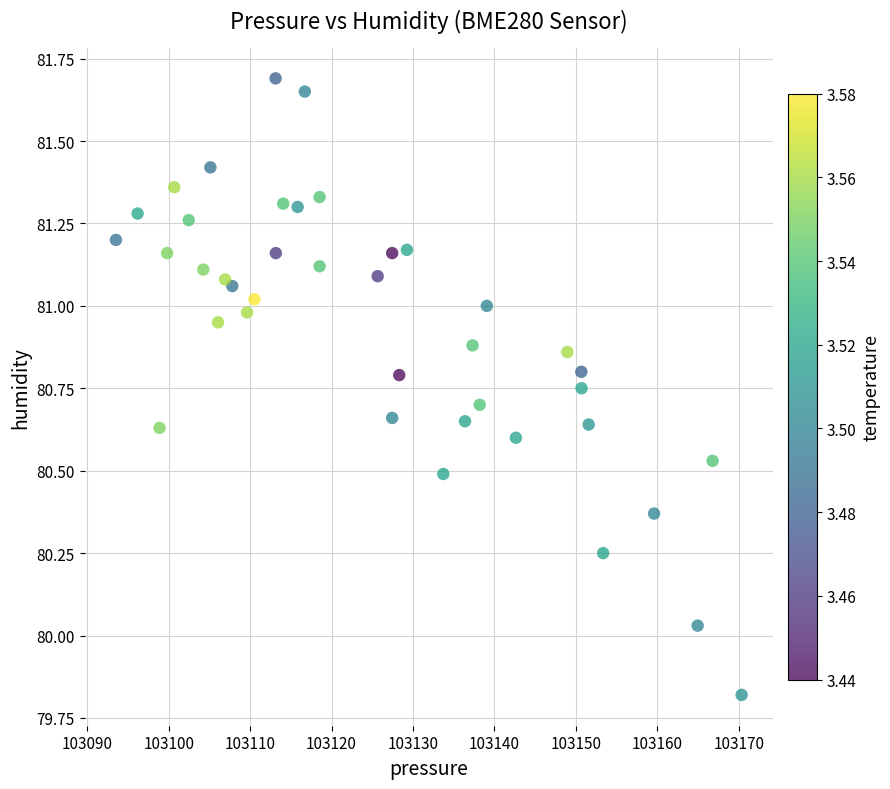

What is the range of X values (max minus min)?

76.8